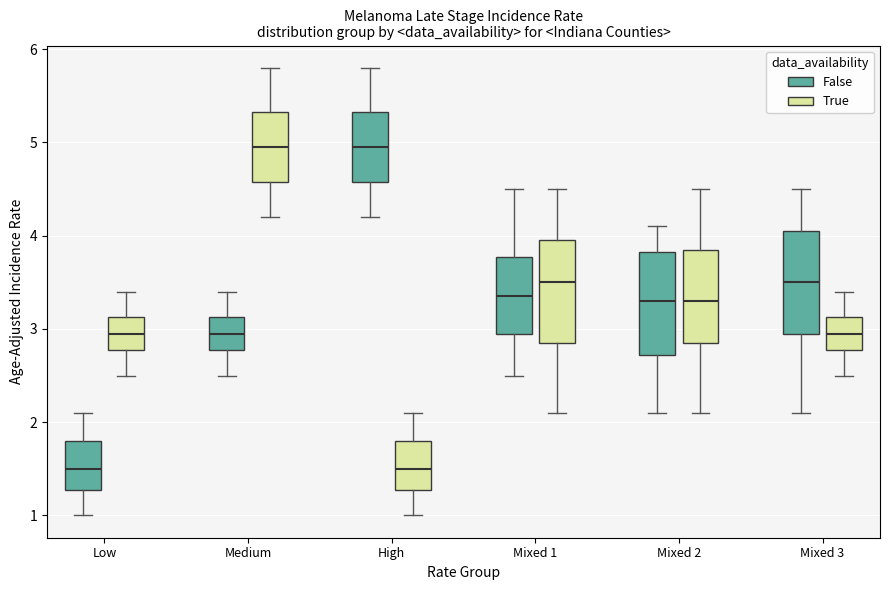

Reading left to right, transcribe this box plot: for each box, give where its median line is, the range the box spans, and where its two whiskers end, as read against the y-axis. The values are not printed on the chart, so give them approximately, as read against the axis.

Low (False): median 1.5, box 1.3 to 1.8, whiskers 1.0 to 2.1
Low (True): median 3.0, box 2.8 to 3.1, whiskers 2.5 to 3.4
Medium (False): median 3.0, box 2.8 to 3.1, whiskers 2.5 to 3.4
Medium (True): median 5.0, box 4.6 to 5.3, whiskers 4.2 to 5.8
High (False): median 5.0, box 4.6 to 5.3, whiskers 4.2 to 5.8
High (True): median 1.5, box 1.3 to 1.8, whiskers 1.0 to 2.1
Mixed 1 (False): median 3.4, box 3.0 to 3.8, whiskers 2.5 to 4.5
Mixed 1 (True): median 3.5, box 2.9 to 4.0, whiskers 2.1 to 4.5
Mixed 2 (False): median 3.3, box 2.7 to 3.8, whiskers 2.1 to 4.1
Mixed 2 (True): median 3.3, box 2.9 to 3.9, whiskers 2.1 to 4.5
Mixed 3 (False): median 3.5, box 3.0 to 4.1, whiskers 2.1 to 4.5
Mixed 3 (True): median 3.0, box 2.8 to 3.1, whiskers 2.5 to 3.4